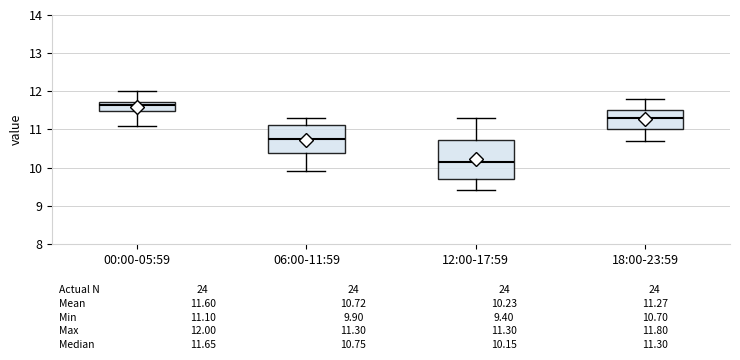

Which box is the tallest, from its lower edge to its upper edge?

12:00-17:59